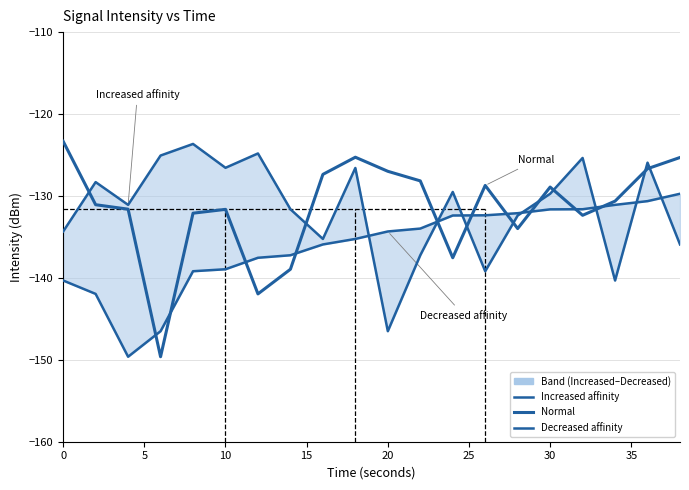

Count the number of categories in the chart.

20